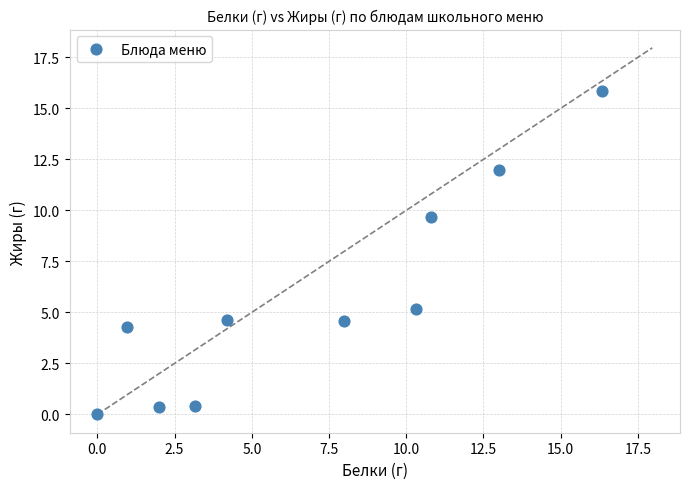

What is the average Y value?

5.7